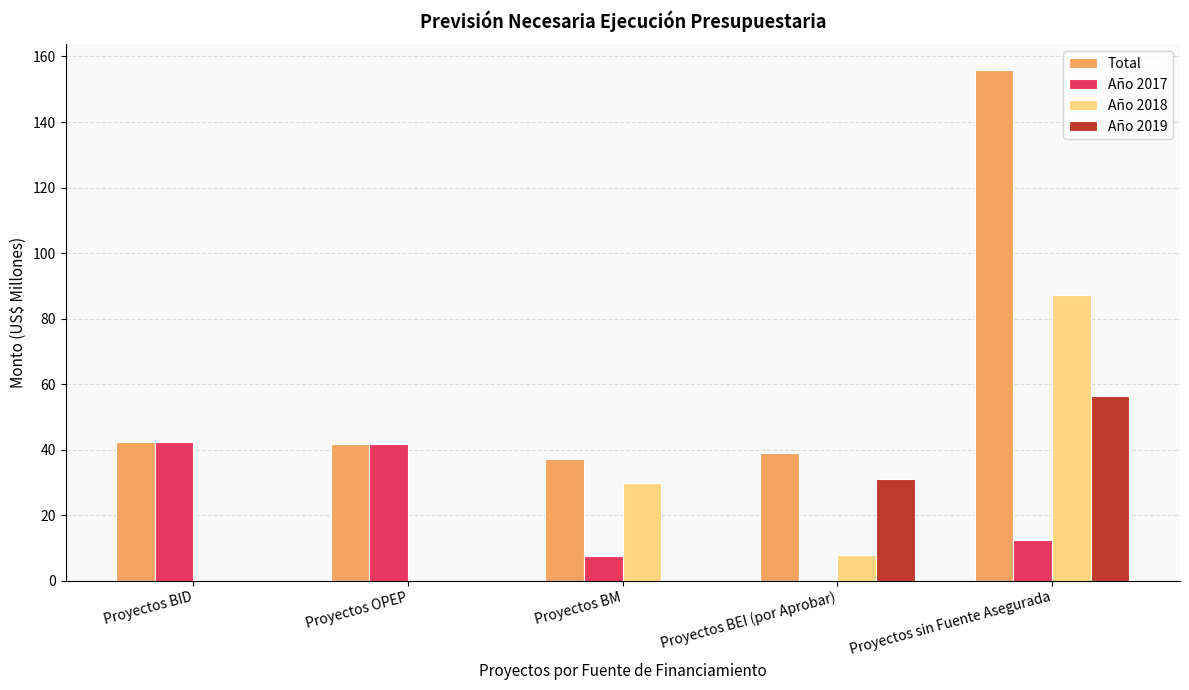

True or false: Año 2018 has a value of 87.2 at Proyectos sin Fuente Asegurada.

True